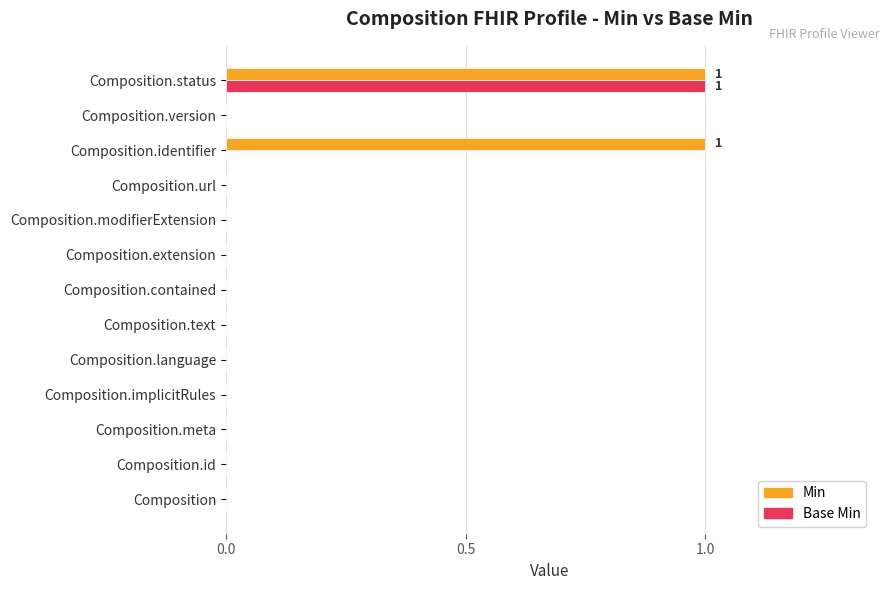

The value of Min at Composition.status is 1. True or false?

True